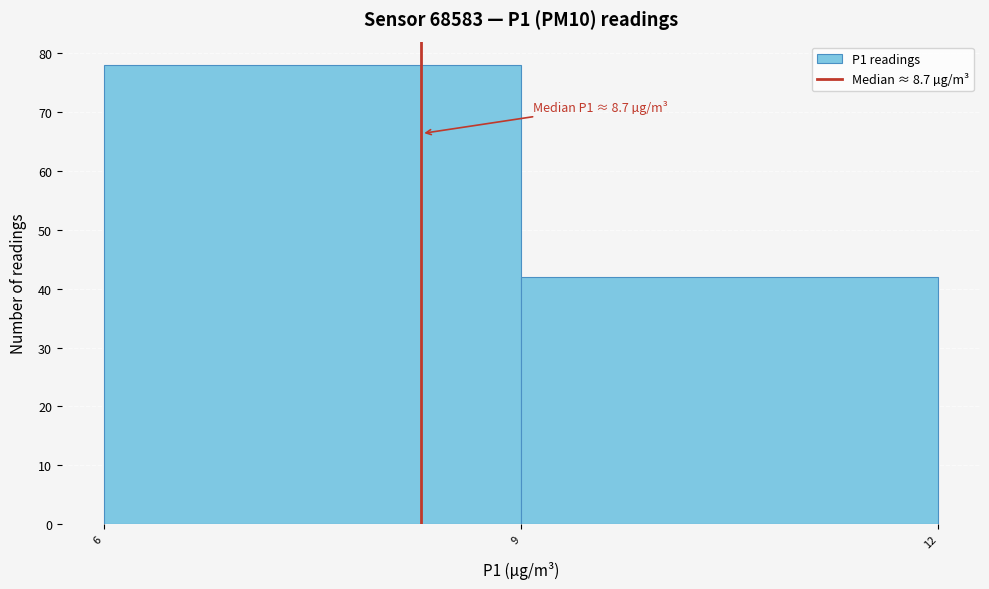

Reading left to right, transcribe all the data shown in this chart.

6=78	9=42